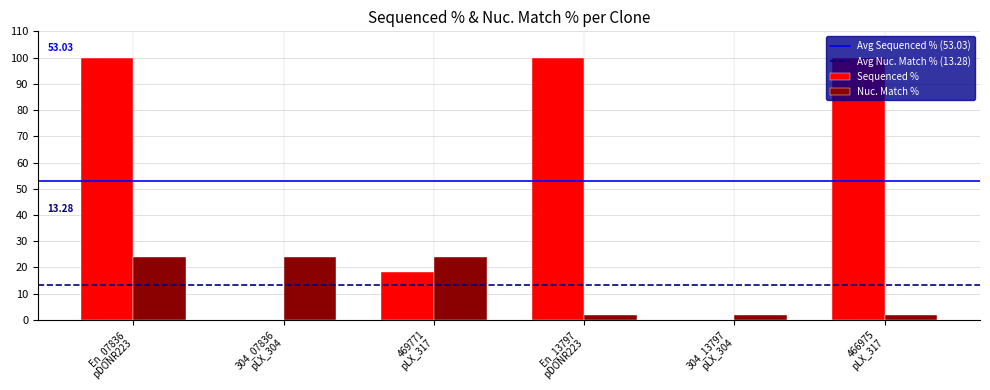

What is the maximum value shown in the chart?

100.0